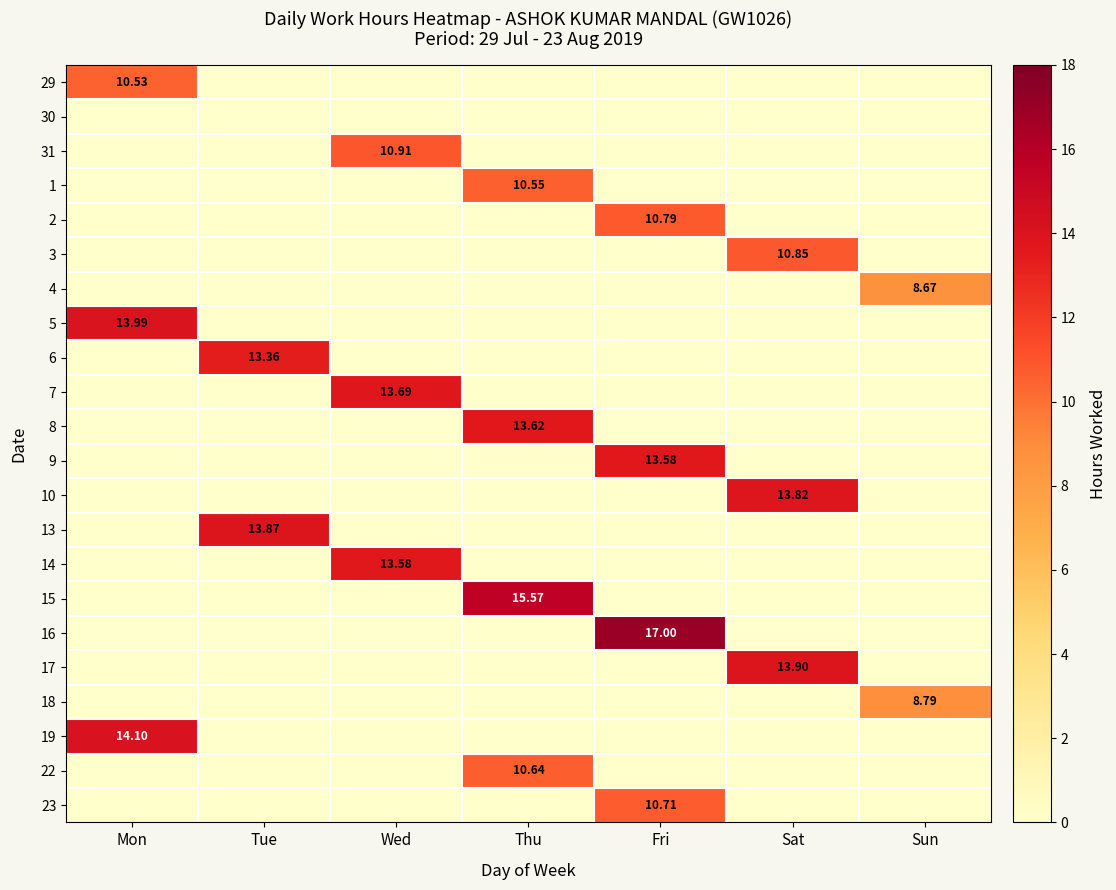

True or false: 23 has a value of -4.1 at Sun.

False